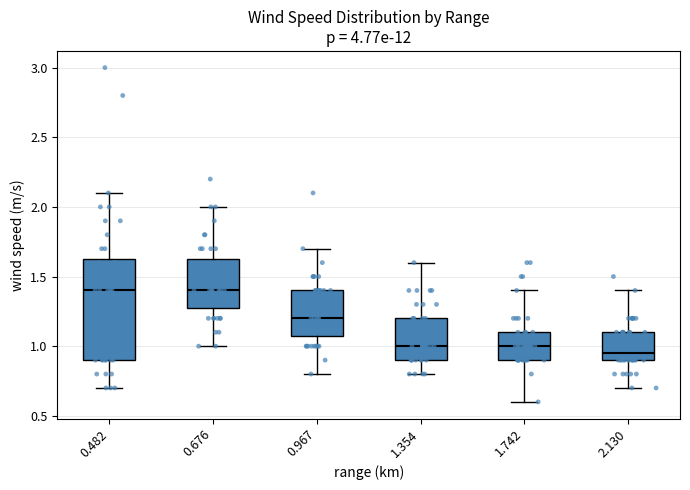

Which box is the tallest, from its lower edge to its upper edge?

0.482